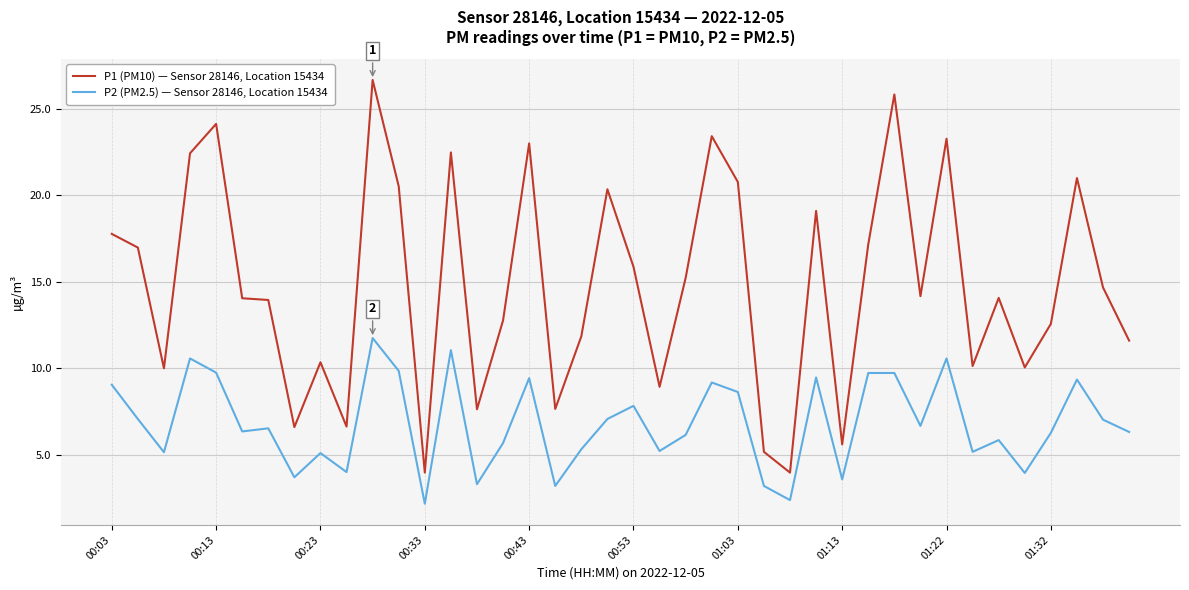

List the series in order of their overall mean, highest first.

P1 (PM10) — Sensor 28146, Location 15434, P2 (PM2.5) — Sensor 28146, Location 15434